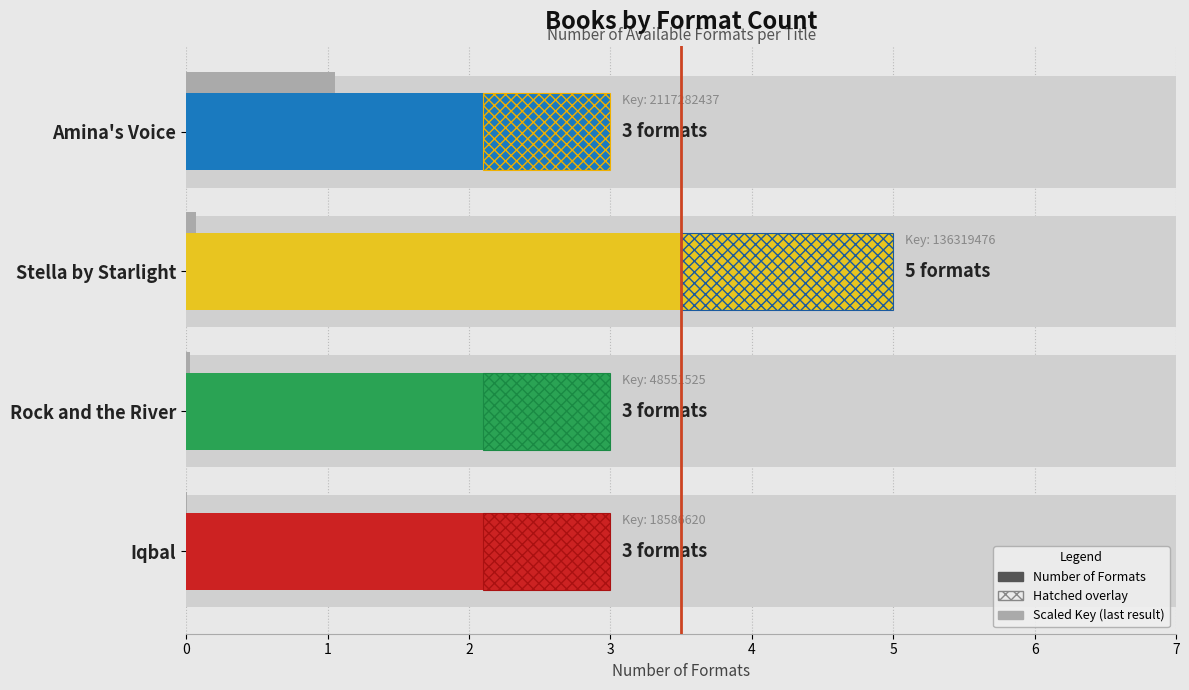

Is it true that the value at Rock and the River is 1?

False